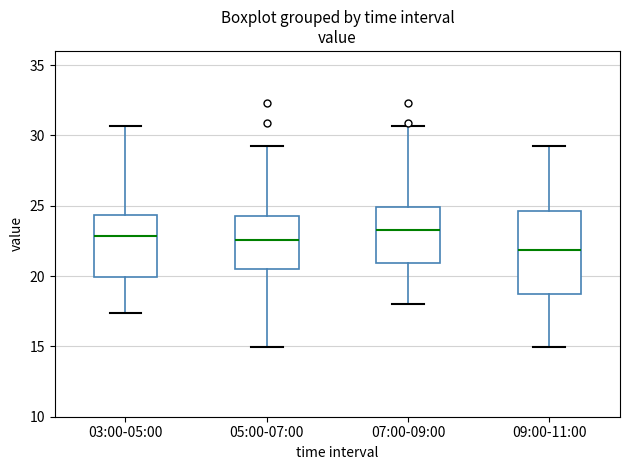

Where does the lower whisker of the box for 07:00-09:00 end on the y-axis? The values are not printed on the chart, so give them approximately, as read against the axis.

18.0